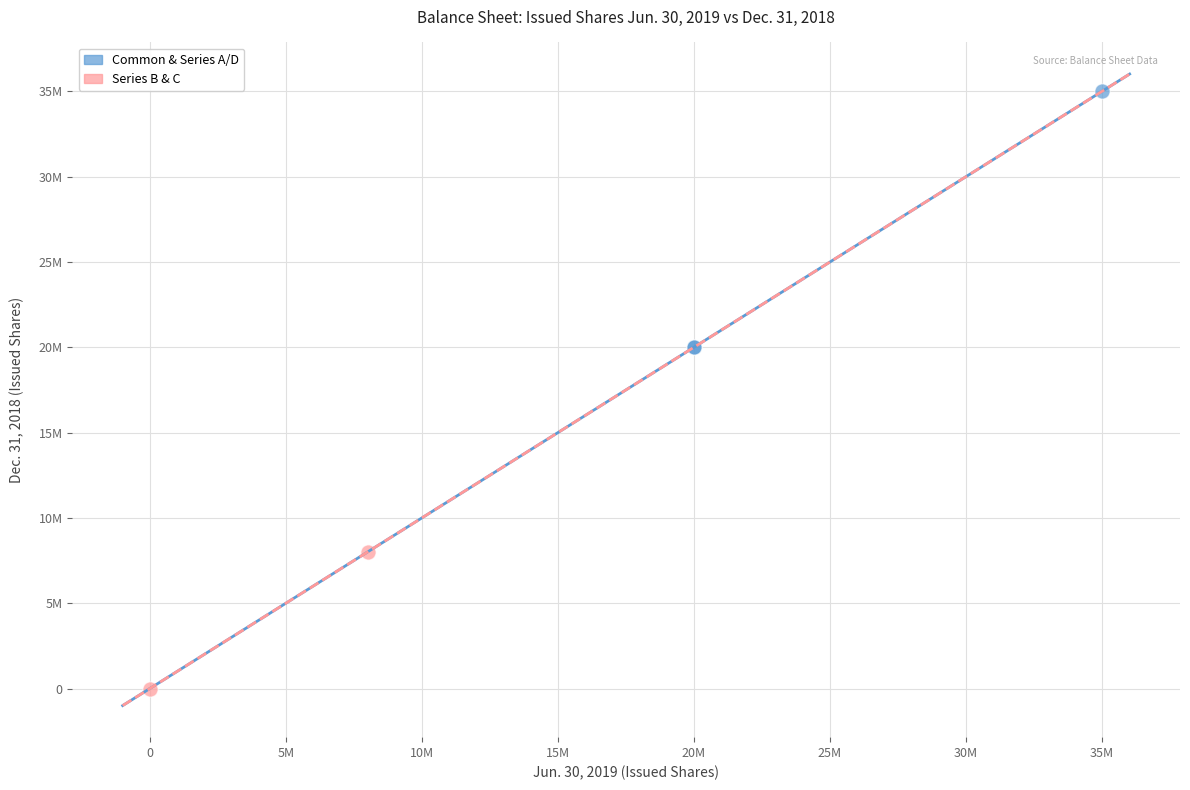

Which series contains the highest Y value?

Common & Series A/D